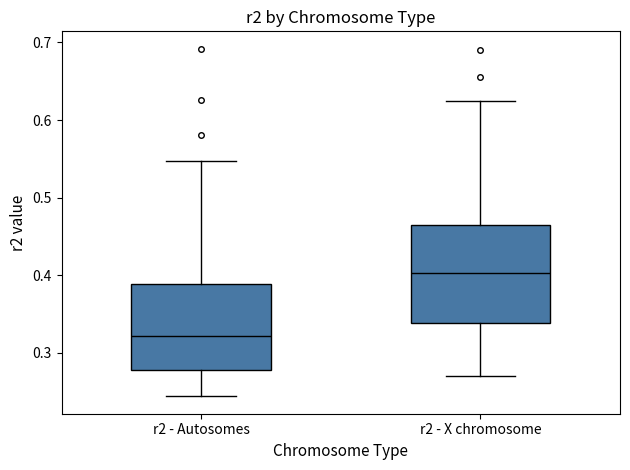

Where does the lower whisker of the box for r2 - Autosomes end on the y-axis? The values are not printed on the chart, so give them approximately, as read against the axis.

0.24